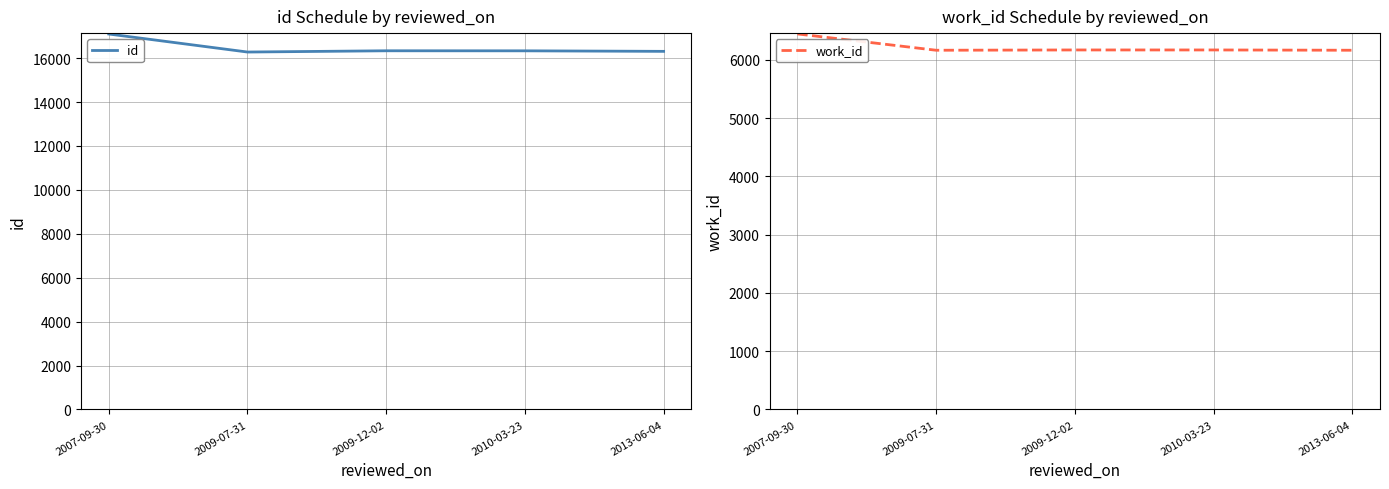

Reading left to right, list all the values displayed in this chart.

id: 2007-09-30=17101	2009-07-31=16280	2009-12-02=16337	2010-03-23=16335	2013-06-04=16311
work_id: 2007-09-30=6443	2009-07-31=6163	2009-12-02=6168	2010-03-23=6168	2013-06-04=6163